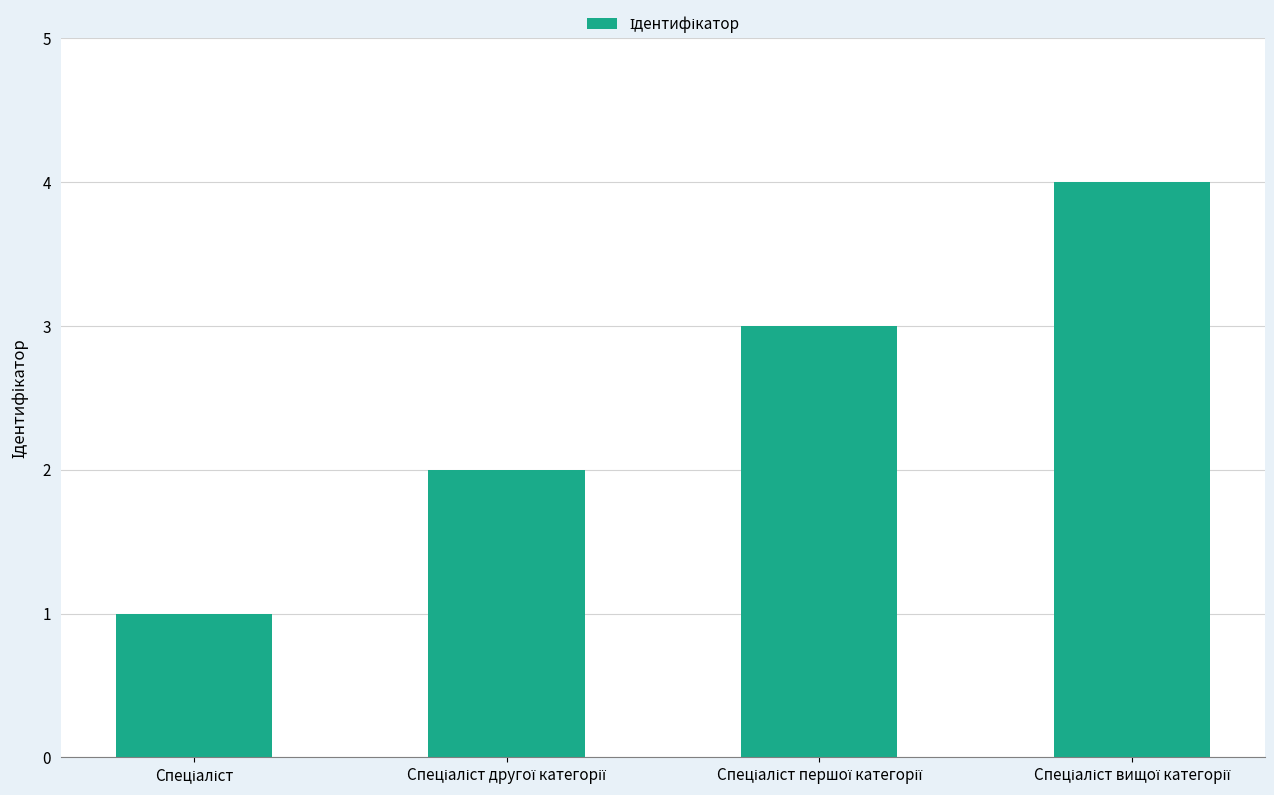

What is the greatest value displayed?

4